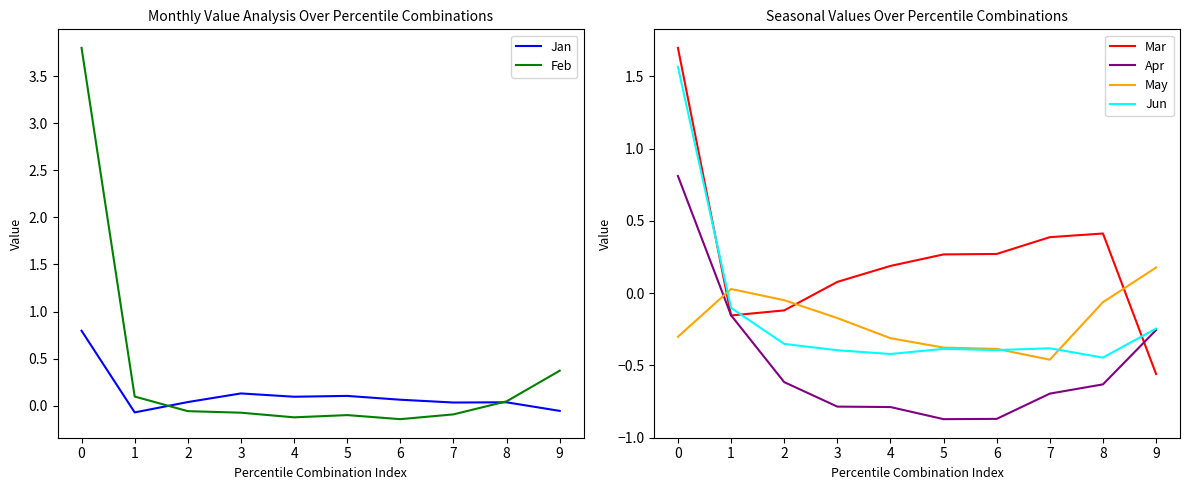

What is the value of the Jan point at the 10th from the left?

-0.1